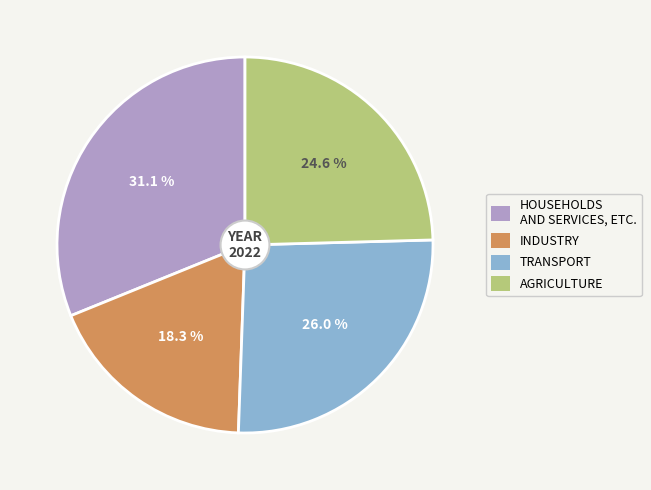

Does INDUSTRY represent more than half of the total?

No